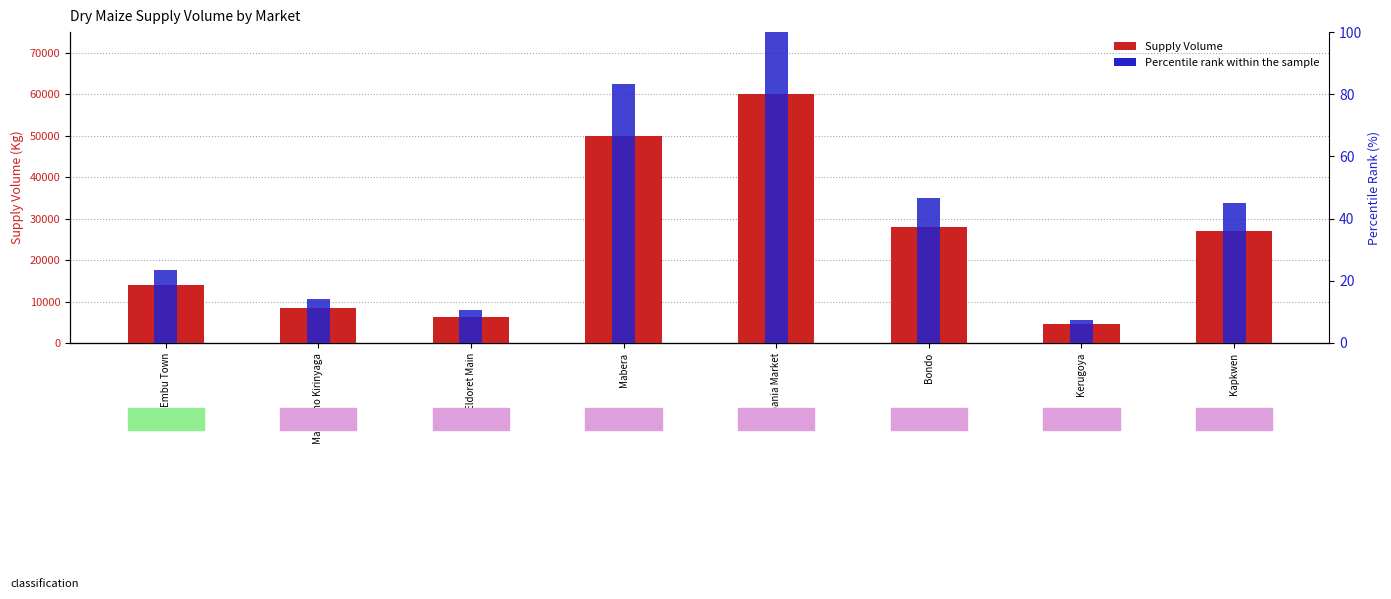

What is the value of the Percentile rank within the sample bar at the 2nd from the left?

14.2